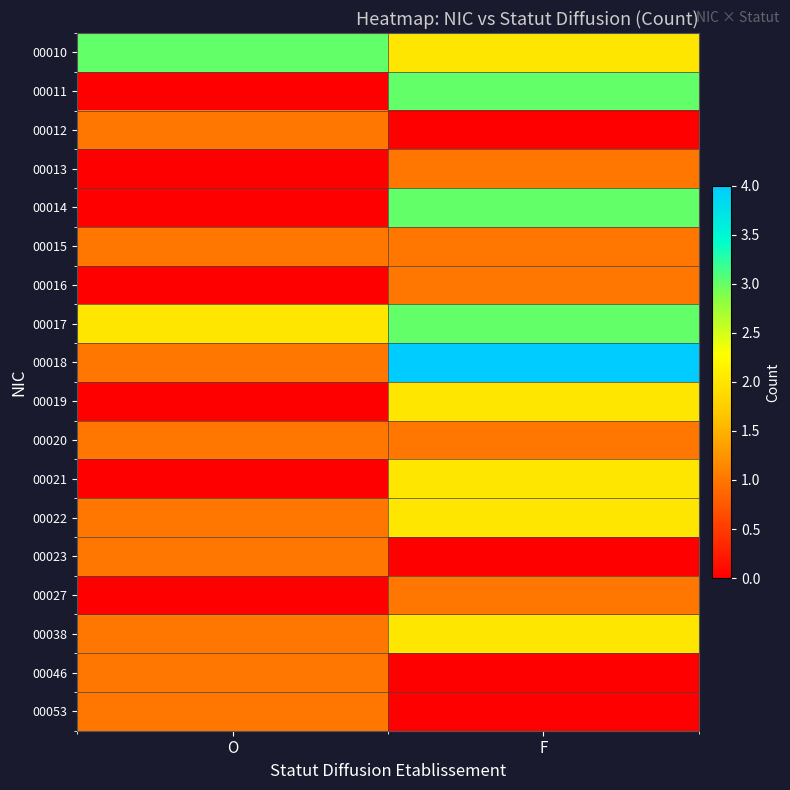

At how many categories does at least one series exceed 3?

1